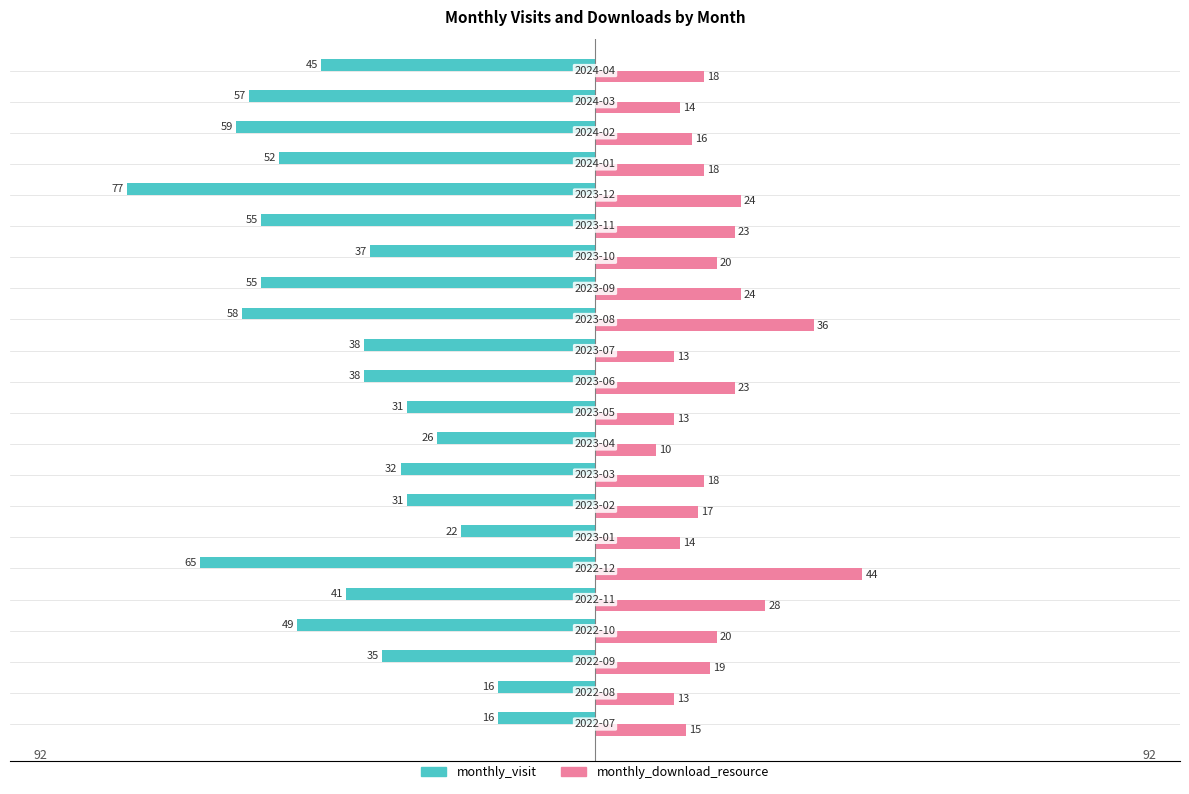

Rank the series by their maximum value, from highest to lowest.

monthly_download_resource, monthly_visit